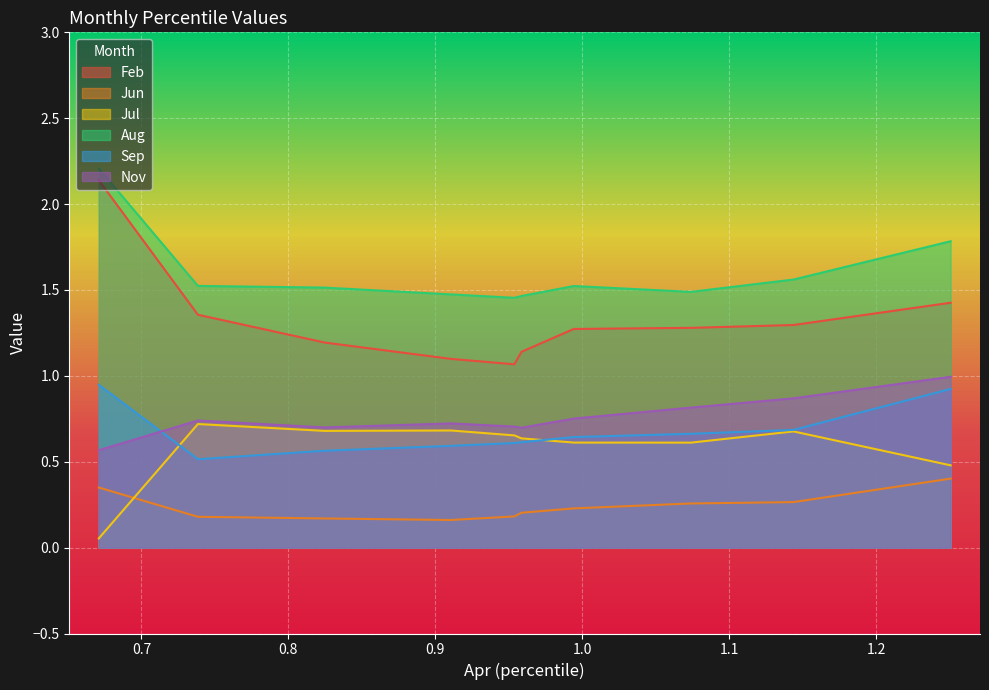

Reading left to right, list all the values displayed in this chart.

Feb: 2.1	1.4	1.2	1.1	1.1	1.1	1.3	1.3	1.3	1.4
Jun: 0.3	0.2	0.2	0.2	0.2	0.2	0.2	0.3	0.3	0.4
Jul: 0.1	0.7	0.7	0.7	0.7	0.6	0.6	0.6	0.7	0.5
Aug: 2.2	1.5	1.5	1.5	1.5	1.5	1.5	1.5	1.6	1.8
Sep: 0.9	0.5	0.6	0.6	0.6	0.6	0.6	0.7	0.7	0.9
Nov: 0.6	0.7	0.7	0.7	0.7	0.7	0.8	0.8	0.9	1.0